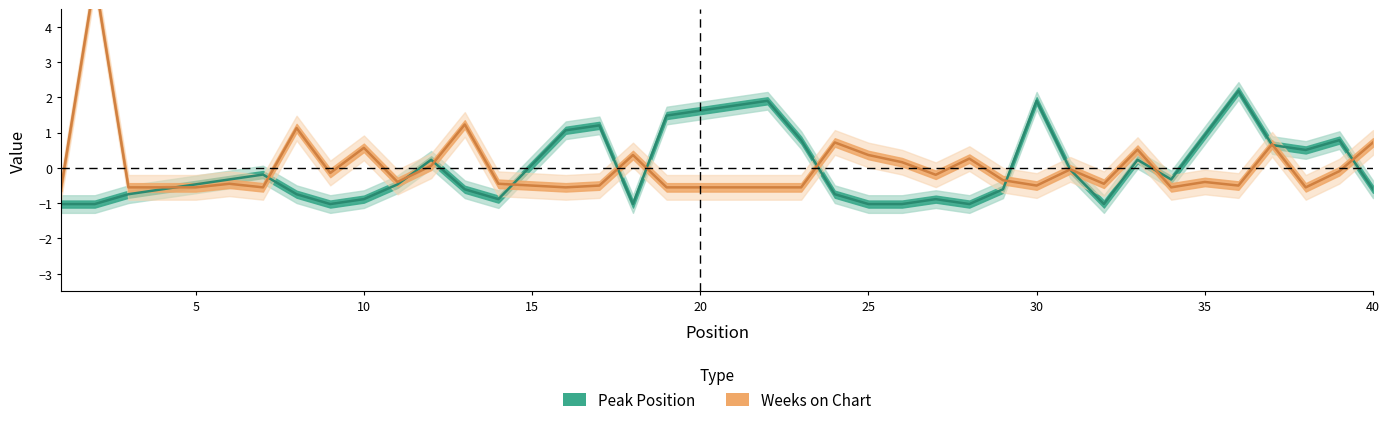

What value does the Peak Position series have at 23?

0.8